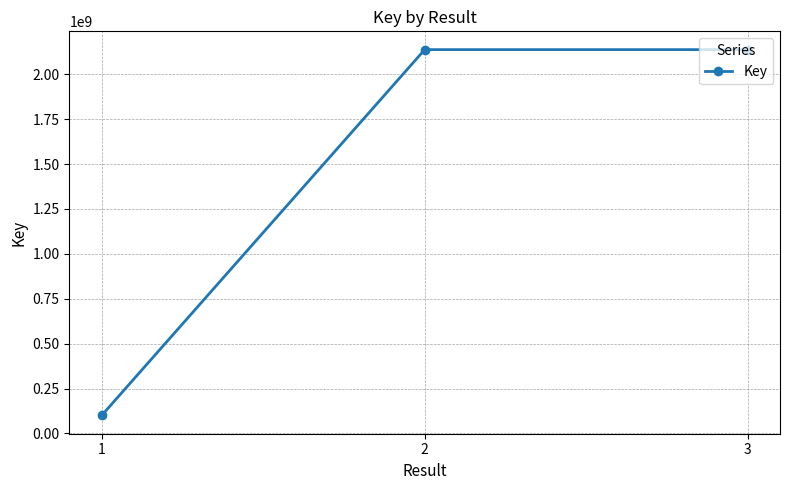

What is the value of the 1st point from the left?

100220157